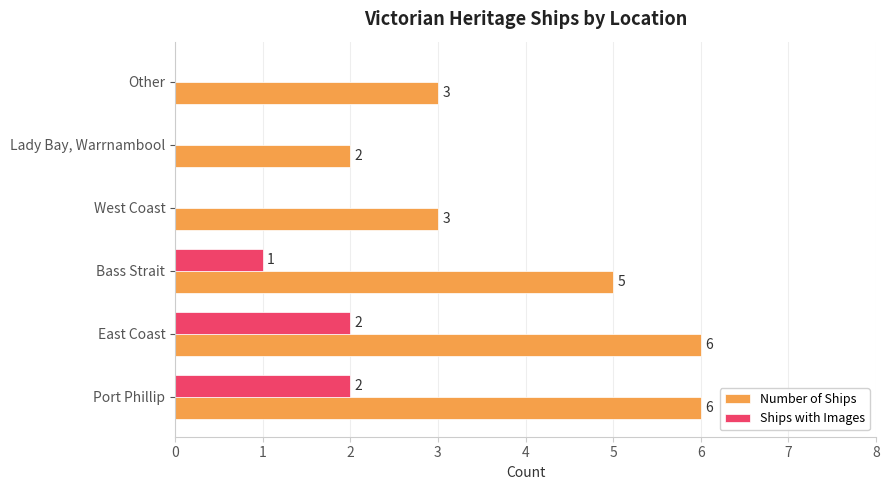

Between Port Phillip and Lady Bay, Warrnambool, which series saw the biggest shift?

Number of Ships